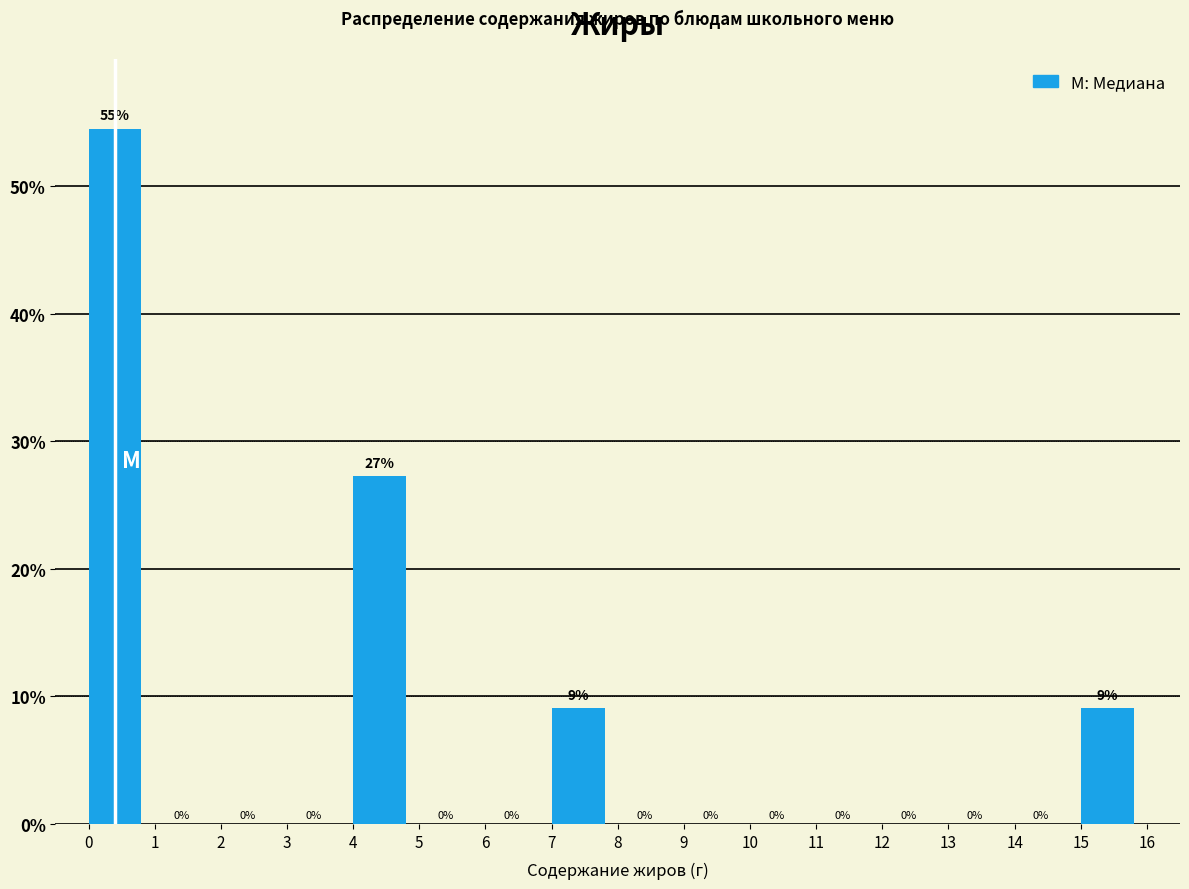

Over which range of the x-axis is the bar tallest?

0 to 1